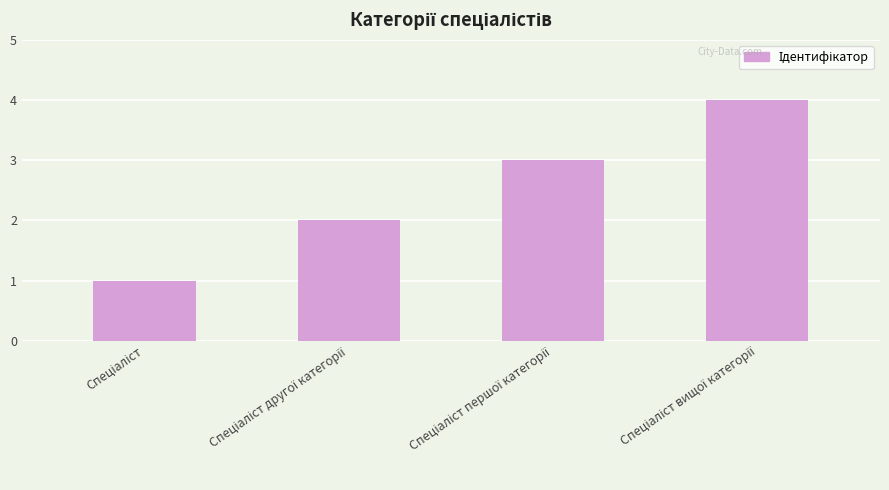

What is the greatest value displayed?

4